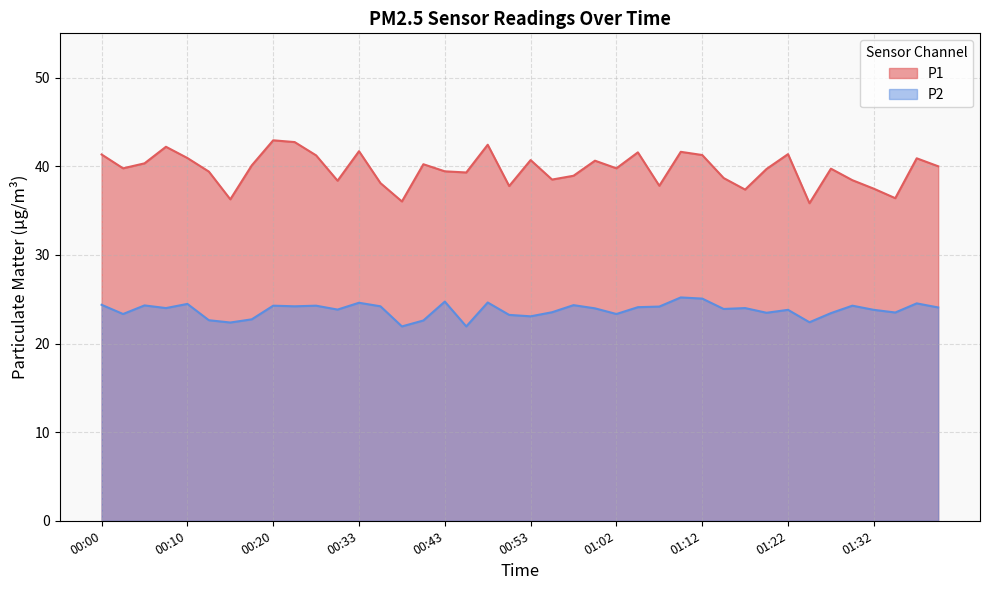

What is the difference between the maximum and second lowest values in the P1 series?

6.9